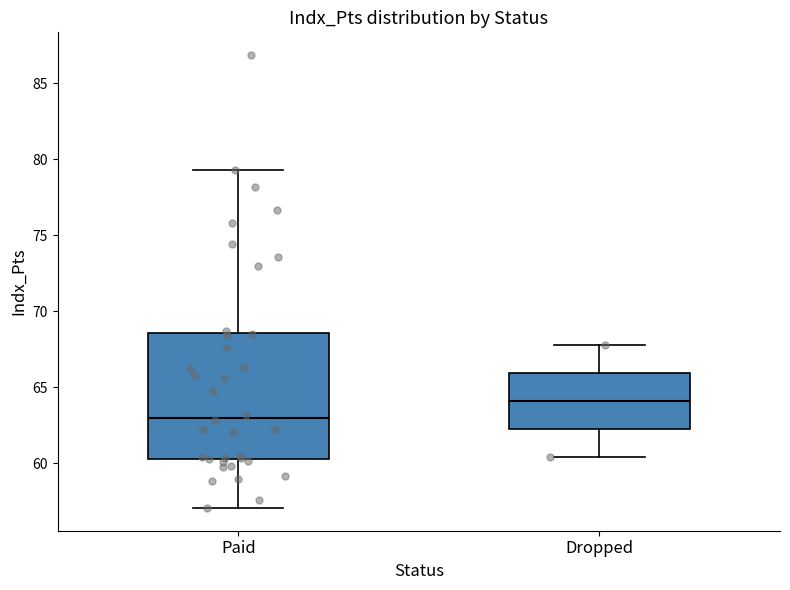

Reading left to right, transcribe this box plot: for each box, give where its median line is, the range the box spans, and where its two whiskers end, as read against the y-axis. The values are not printed on the chart, so give them approximately, as read against the axis.

Paid: median 63.0, box 60.5 to 68.5, whiskers 57.0 to 79.5
Dropped: median 64.0, box 62.5 to 66.0, whiskers 60.5 to 68.0